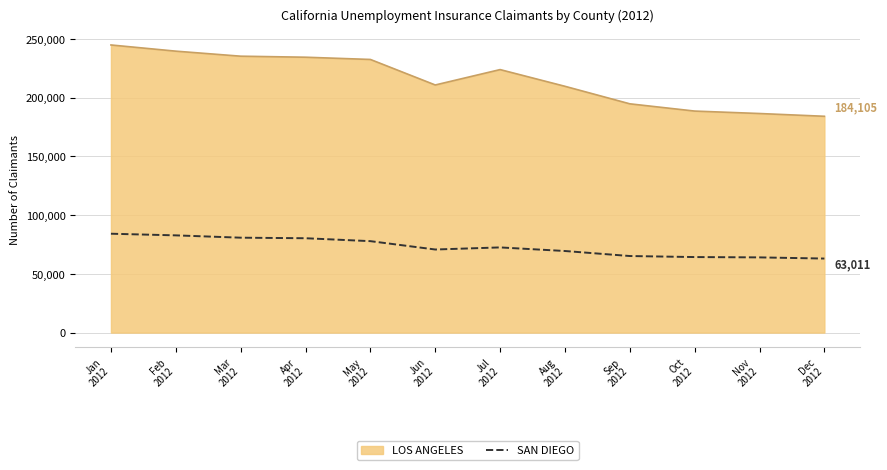

Rank the series by their maximum value, from highest to lowest.

LOS ANGELES, SAN DIEGO